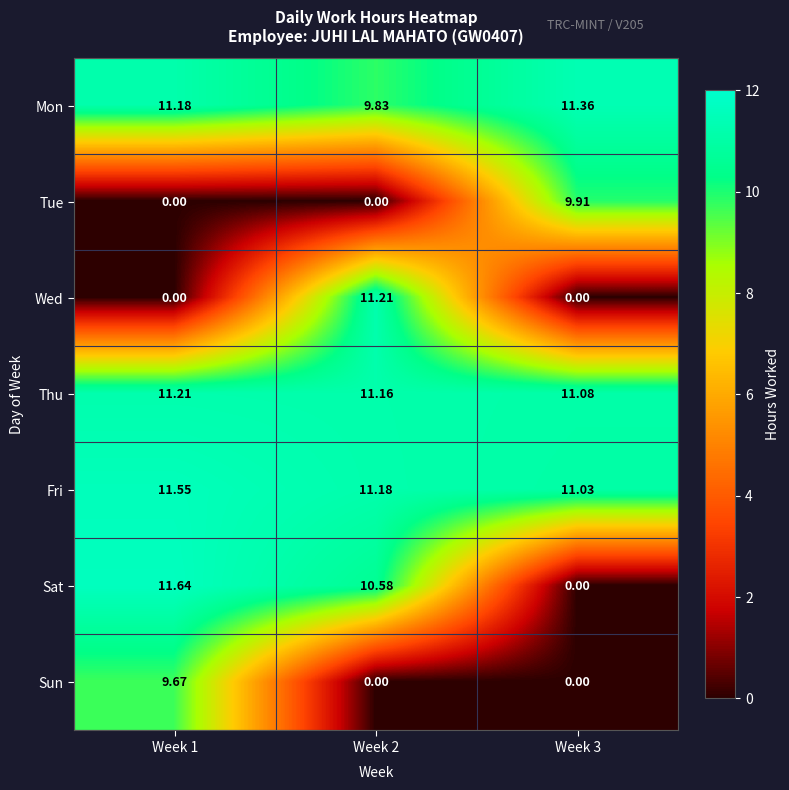

Is the value of Fri at Week 3 greater than the value of Sun at Week 1?

Yes